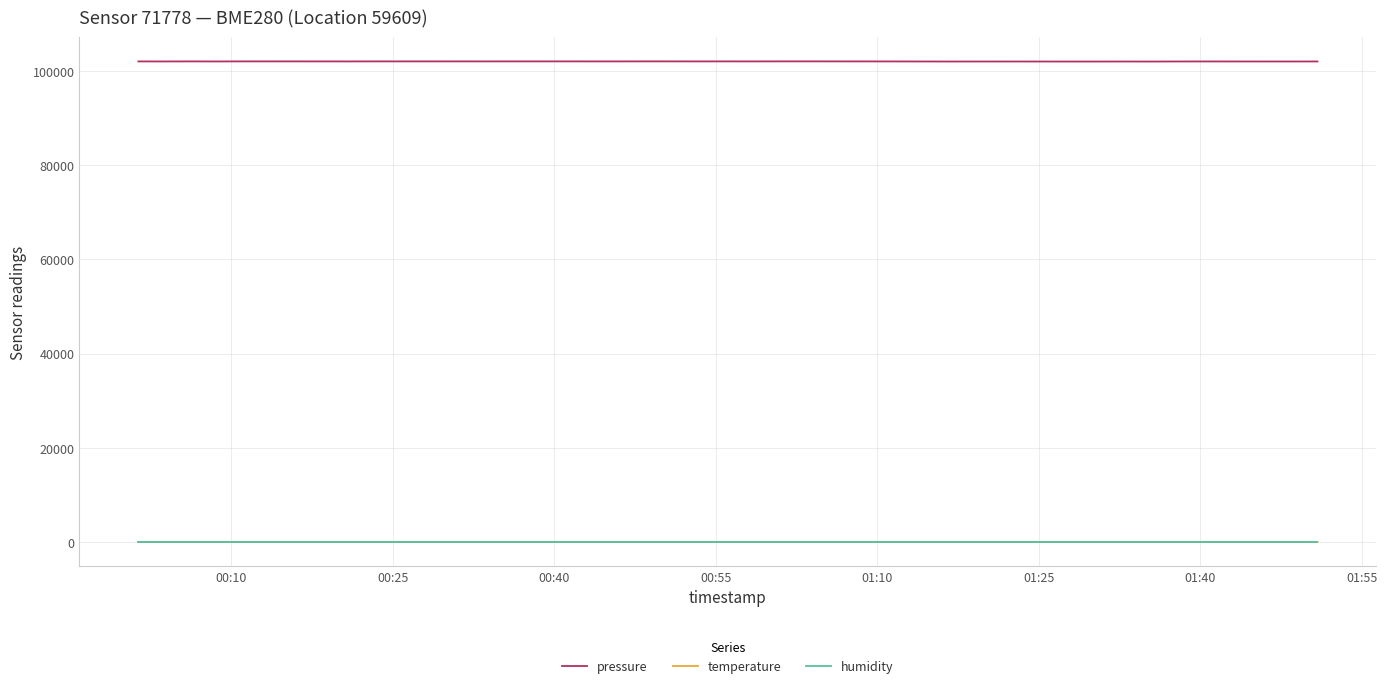

What is the greatest value displayed?

101997.0